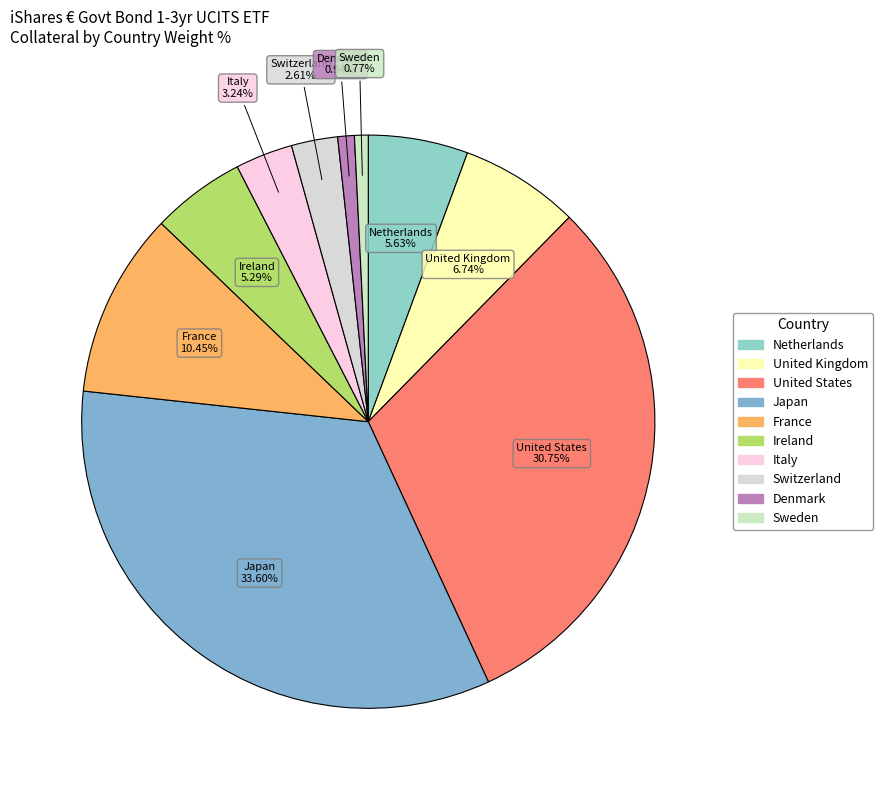

Is there a majority slice in this chart?

No